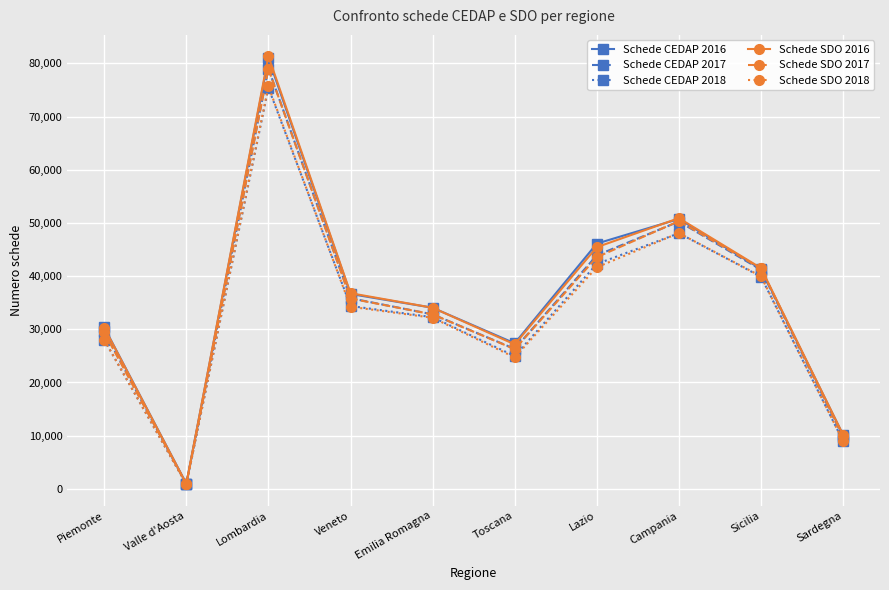

How many interior local valleys does the Schede SDO 2017 series have?

2